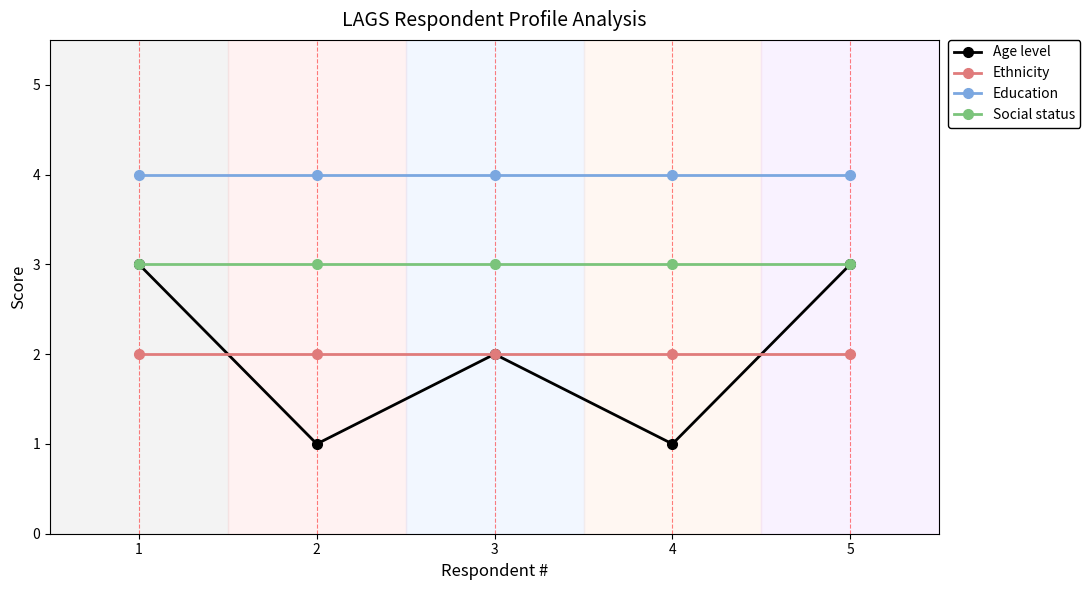

Which series changed the most between 4 and 5?

Age level